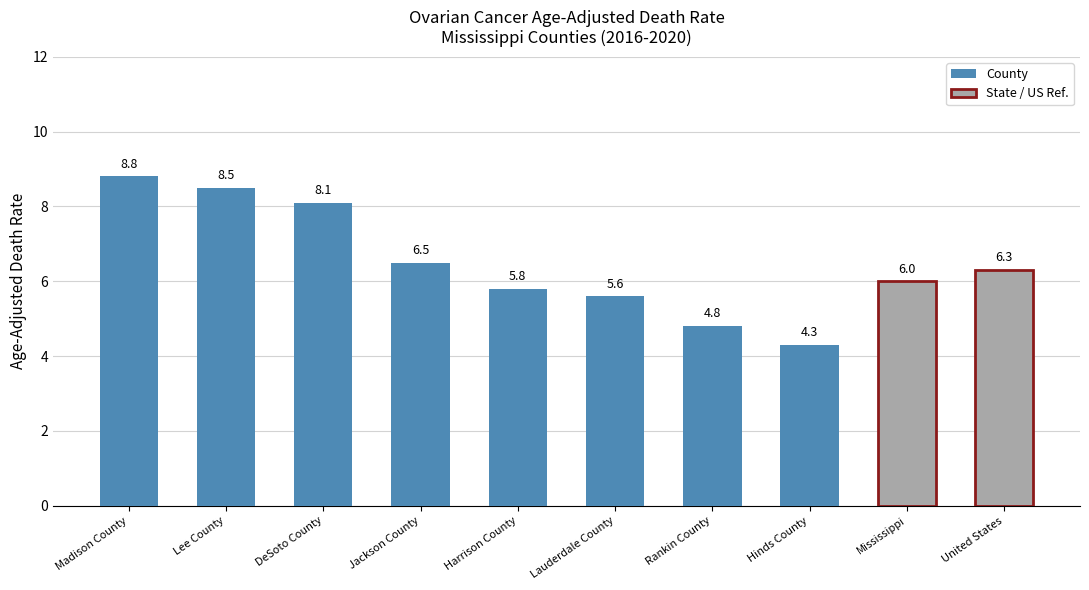

Is it true that the value at Rankin County is 1.5?

False